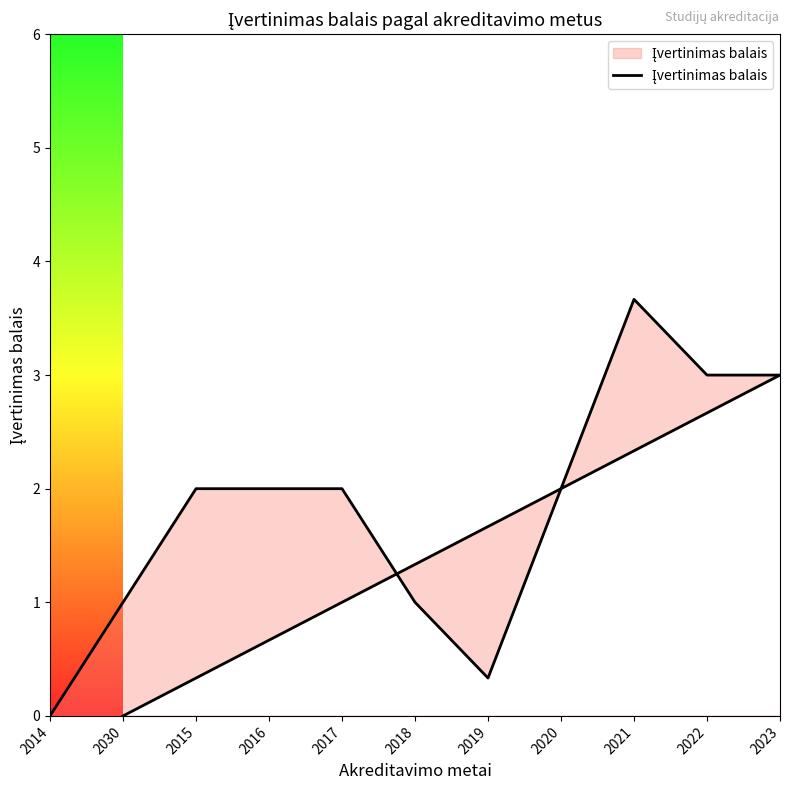

What is the difference between the maximum and minimum values?

3.7